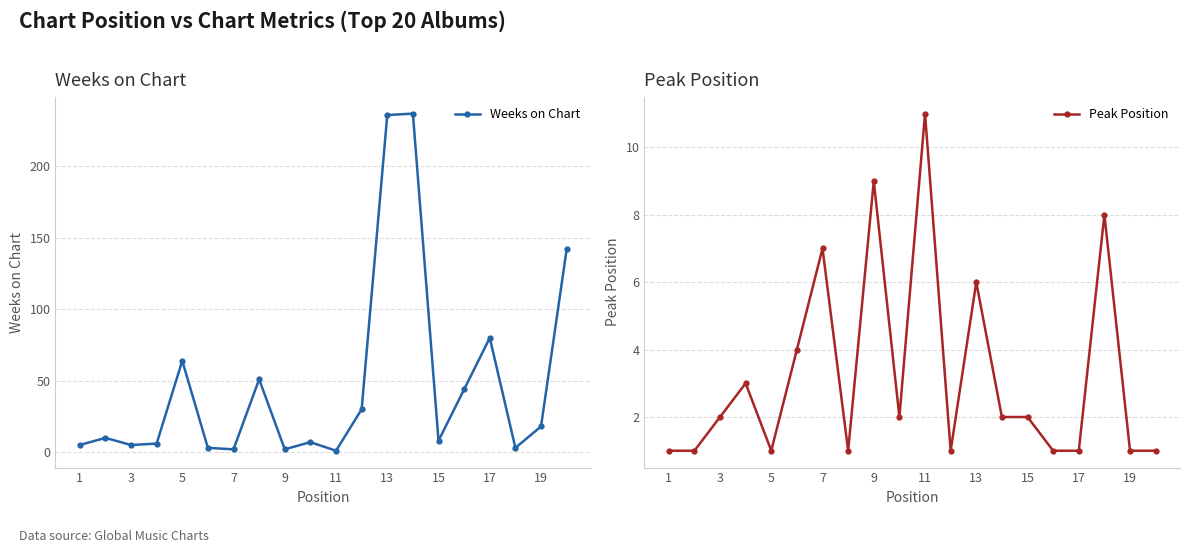

True or false: Weeks on Chart has more than 2 interior local peaks.

True